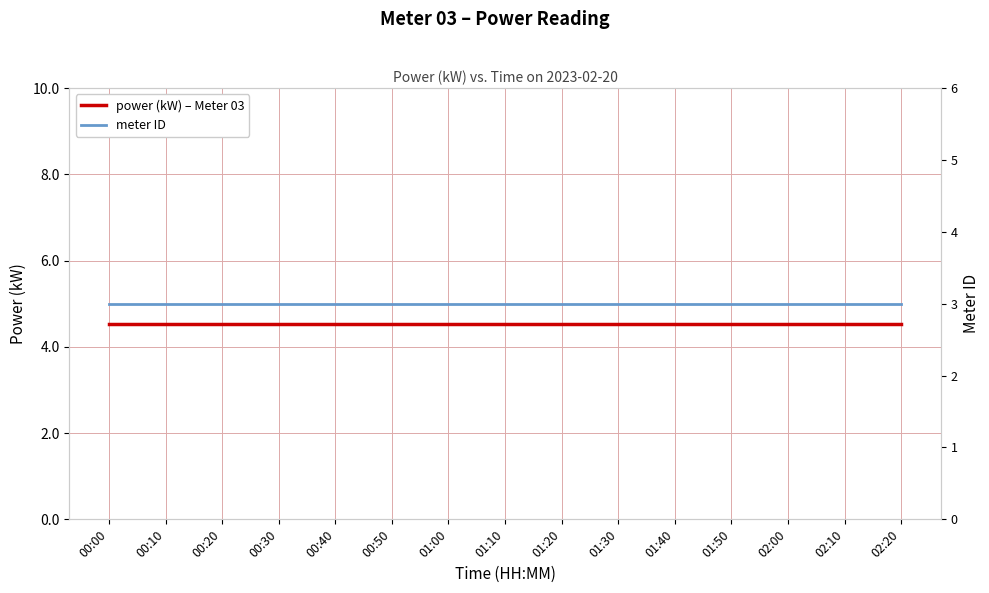

How many lines are shown in the chart?

2